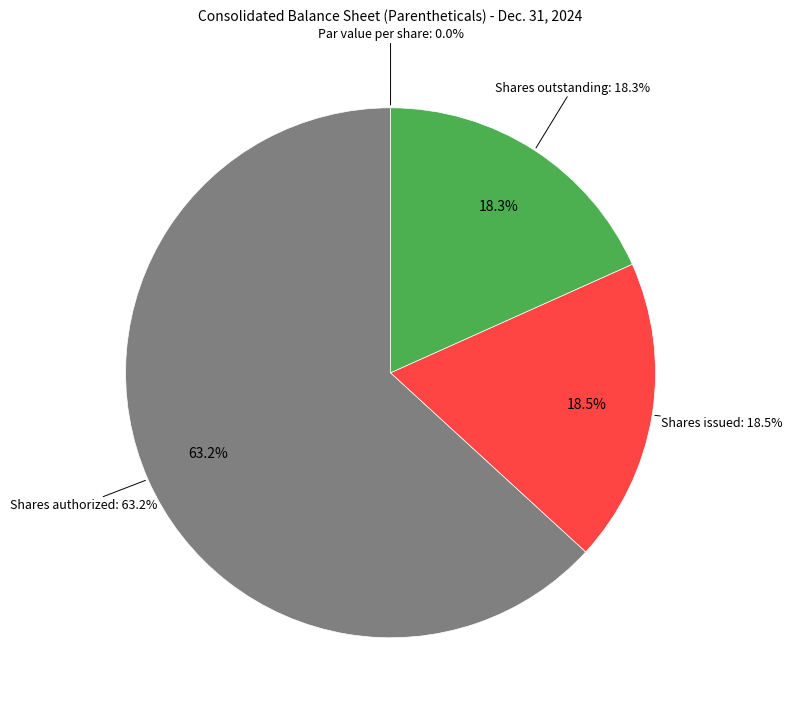

Which slice represents more than half of the pie?

Common stock, shares authorized